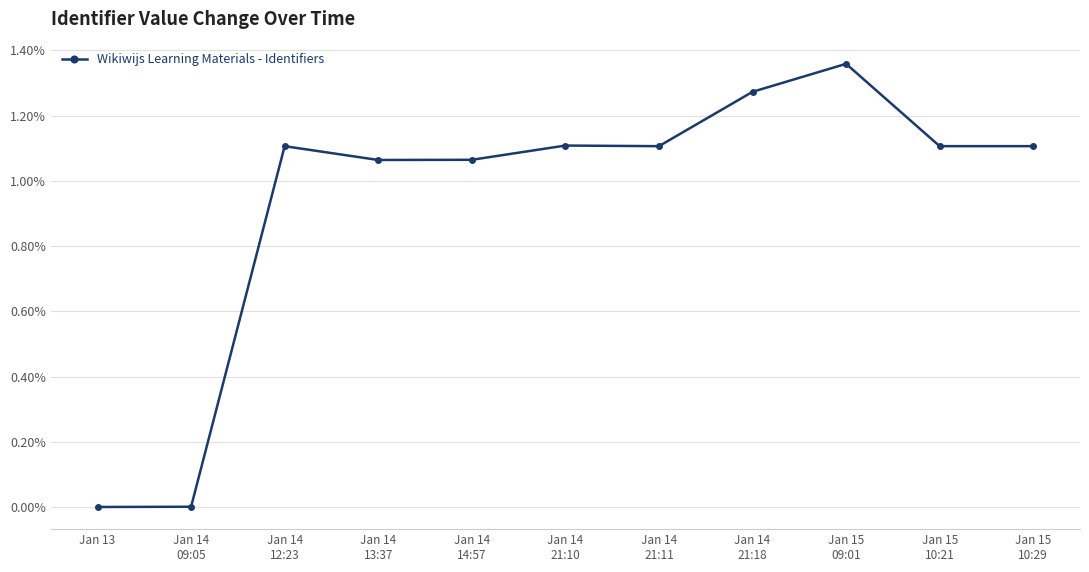

What is the sum of all values?

0.1